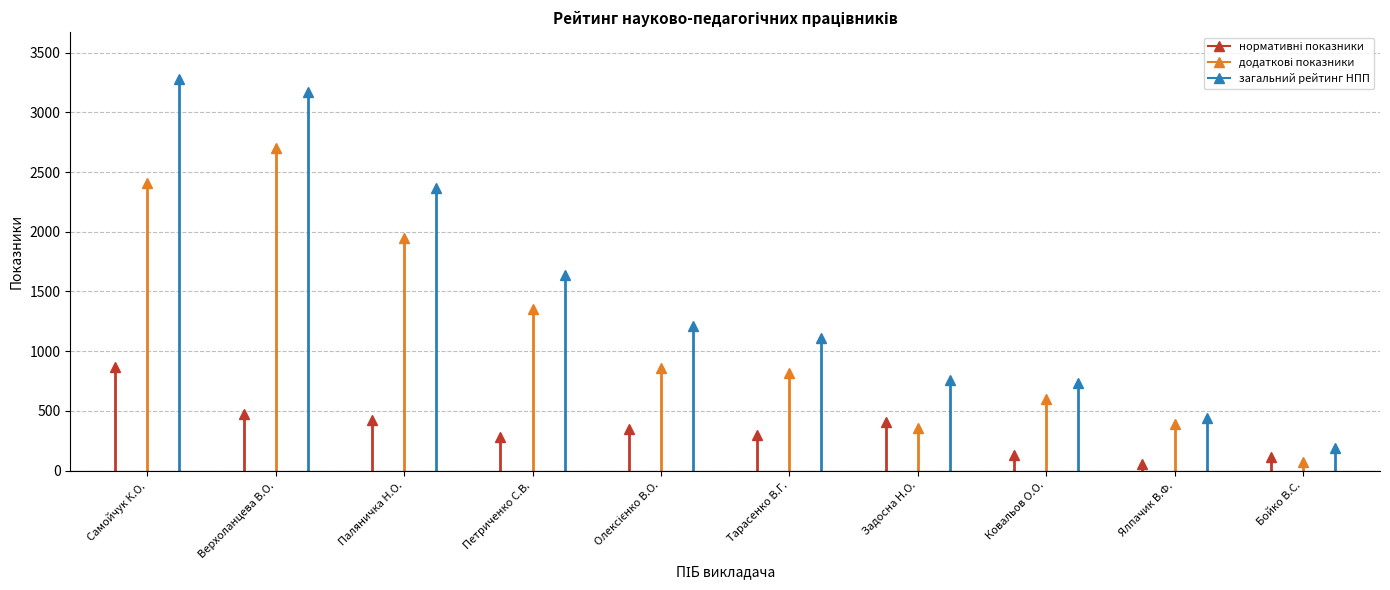

True or false: загальний рейтинг НПП and додаткові показники cross at least once.

False